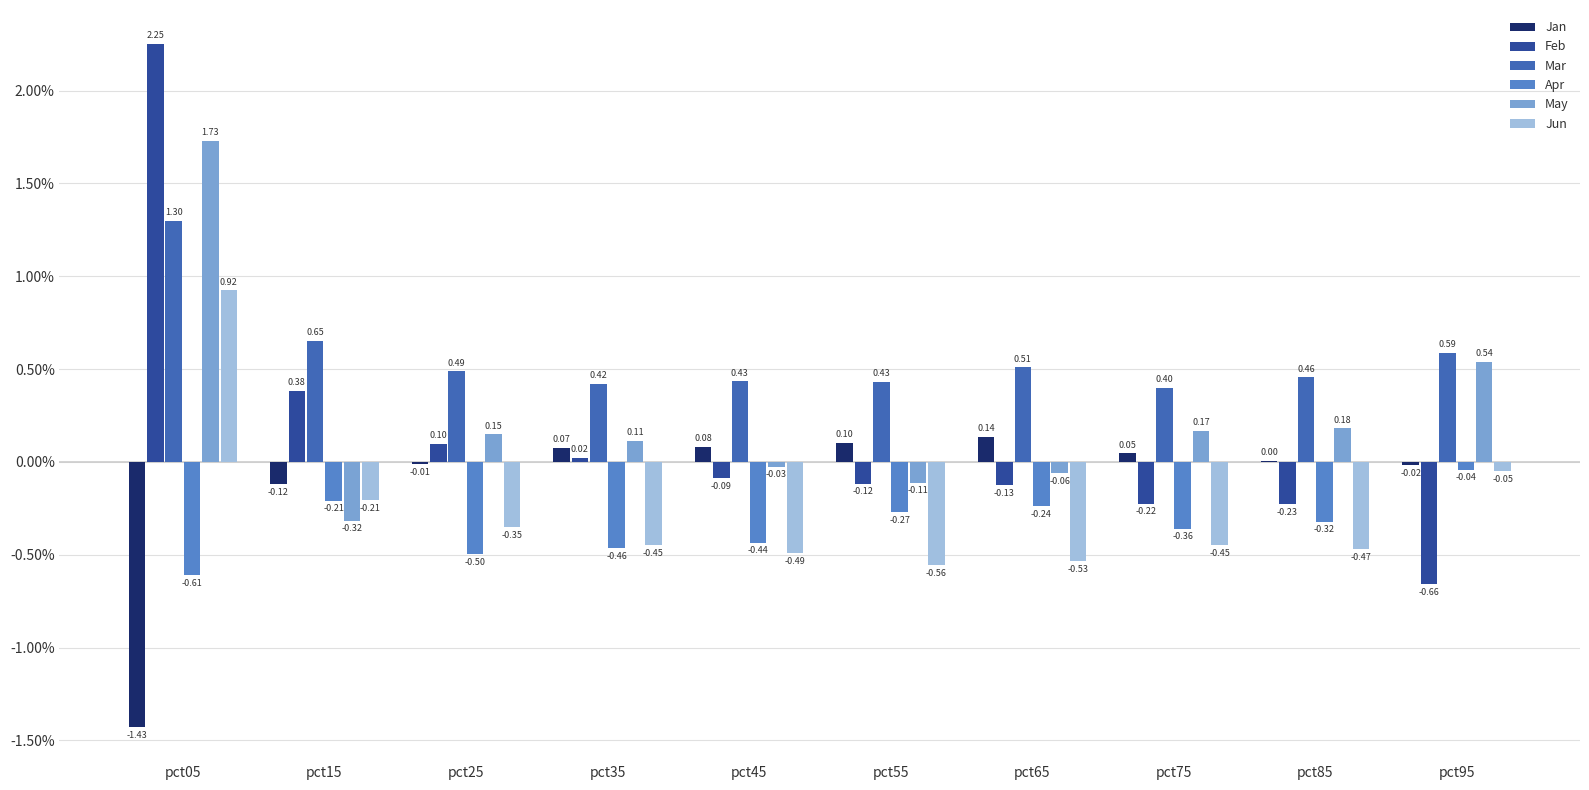

Reading left to right, what are all the values shown in this chart?

Jan: pct05=-1.4	pct15=-0.1	pct25=-0.0	pct35=0.1	pct45=0.1	pct55=0.1	pct65=0.1	pct75=0.0	pct85=0.0	pct95=-0.0
Feb: pct05=2.2	pct15=0.4	pct25=0.1	pct35=0.0	pct45=-0.1	pct55=-0.1	pct65=-0.1	pct75=-0.2	pct85=-0.2	pct95=-0.7
Mar: pct05=1.3	pct15=0.7	pct25=0.5	pct35=0.4	pct45=0.4	pct55=0.4	pct65=0.5	pct75=0.4	pct85=0.5	pct95=0.6
Apr: pct05=-0.6	pct15=-0.2	pct25=-0.5	pct35=-0.5	pct45=-0.4	pct55=-0.3	pct65=-0.2	pct75=-0.4	pct85=-0.3	pct95=-0.0
May: pct05=1.7	pct15=-0.3	pct25=0.1	pct35=0.1	pct45=-0.0	pct55=-0.1	pct65=-0.1	pct75=0.2	pct85=0.2	pct95=0.5
Jun: pct05=0.9	pct15=-0.2	pct25=-0.4	pct35=-0.4	pct45=-0.5	pct55=-0.6	pct65=-0.5	pct75=-0.4	pct85=-0.5	pct95=-0.1